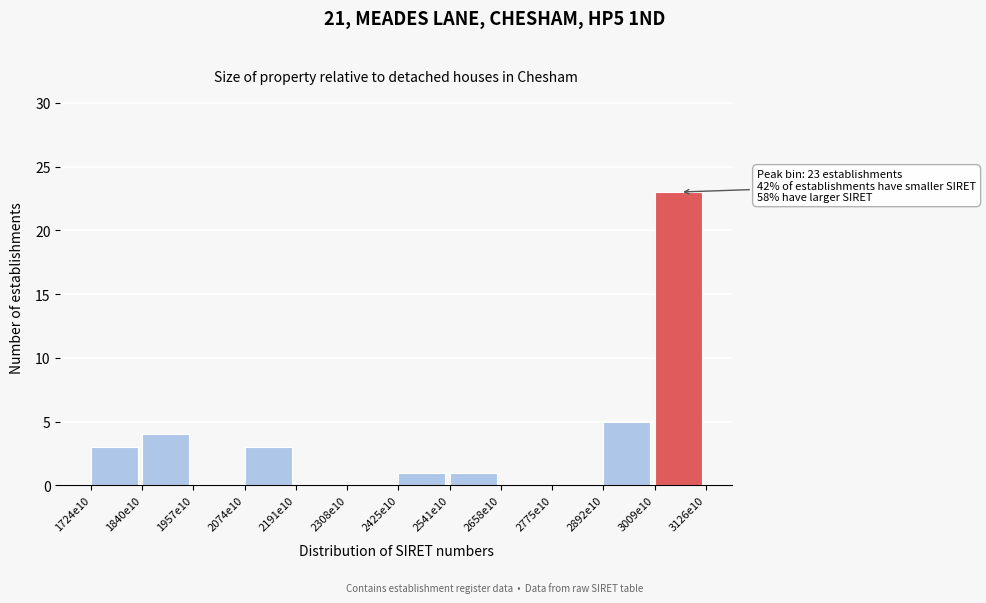

Reading left to right, extract all data points from this chart.

1724e10=3	1840e10=4	1957e10=0	2074e10=3	2191e10=0	2308e10=0	2425e10=1	2541e10=1	2658e10=0	2775e10=0	2892e10=5	3009e10=23